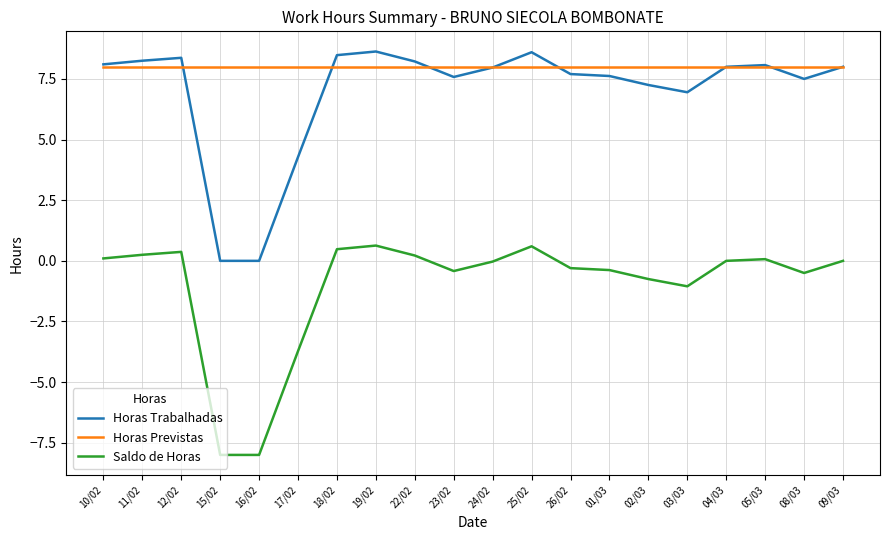

True or false: Saldo de Horas and Horas Trabalhadas intersect in this chart.

False